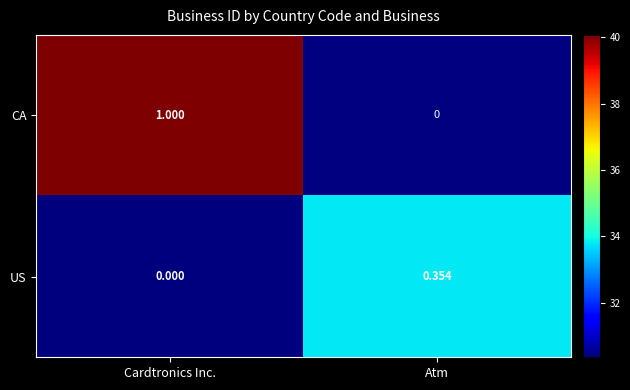

Where is US nearest to the value 0?

Cardtronics Inc.